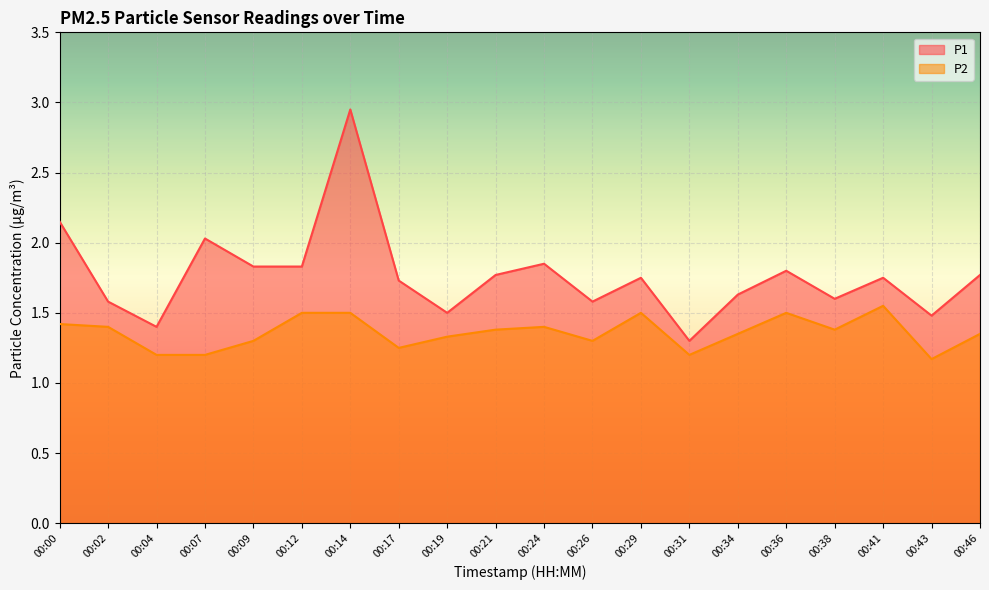

At how many categories does at least one series exceed 2?

3